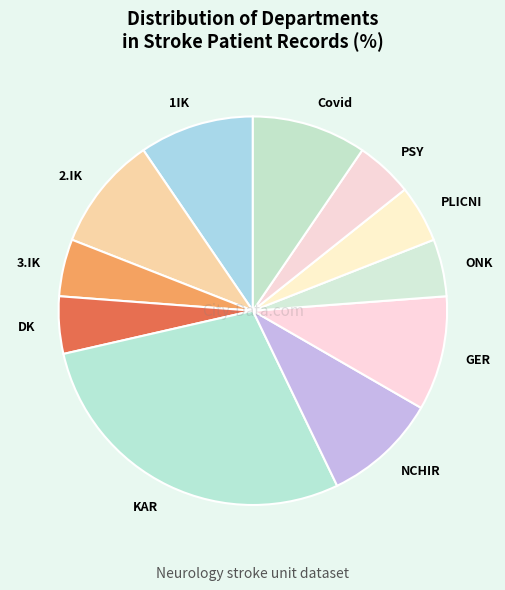

Do KAR and GER together represent more than half of the pie?

No